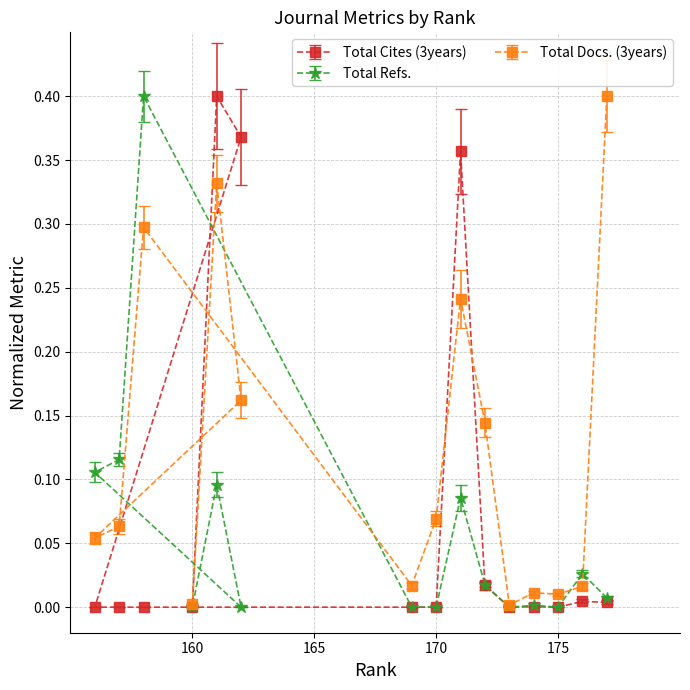

List the series in order of their overall mean, highest first.

Total Docs. (3years), Total Cites (3years), Total Refs.